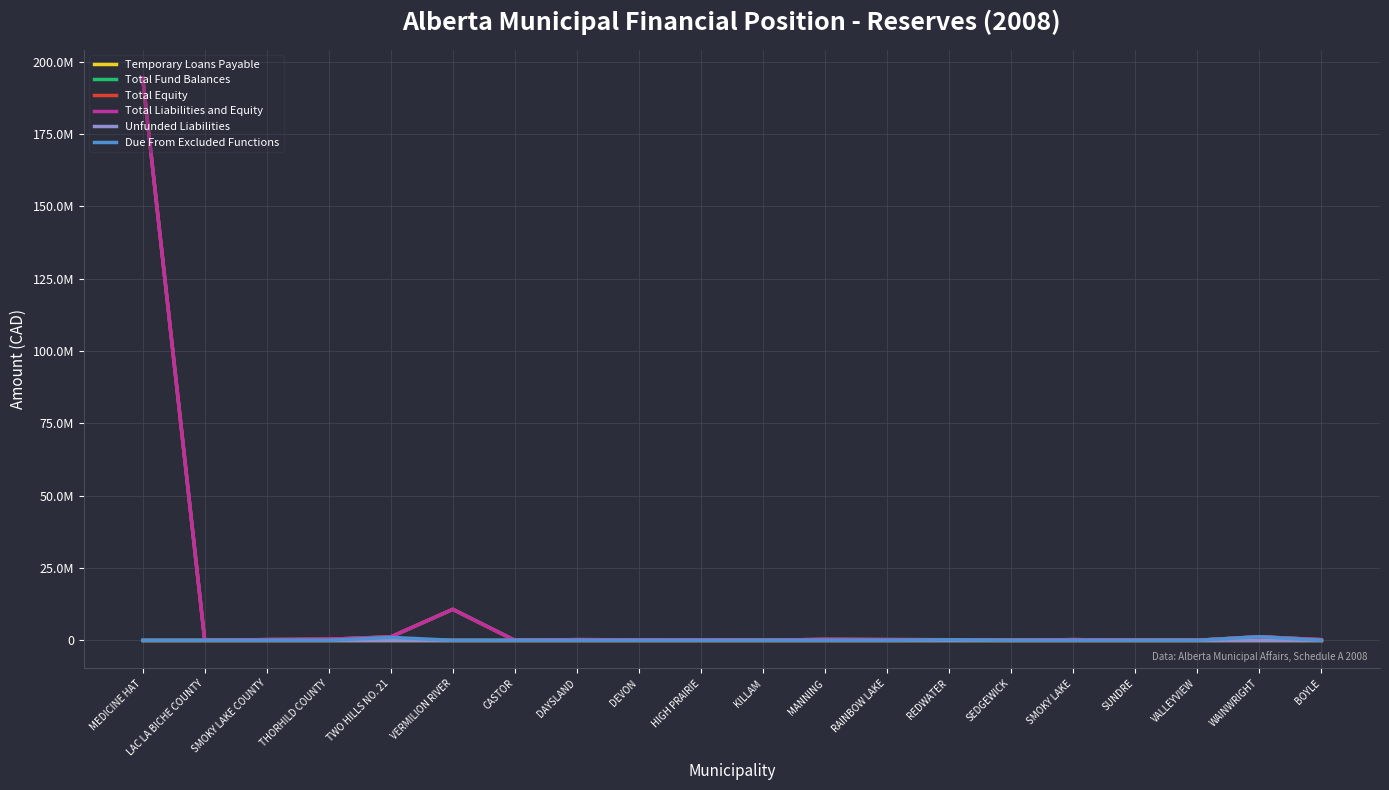

Does the chart have visible grid lines?

Yes